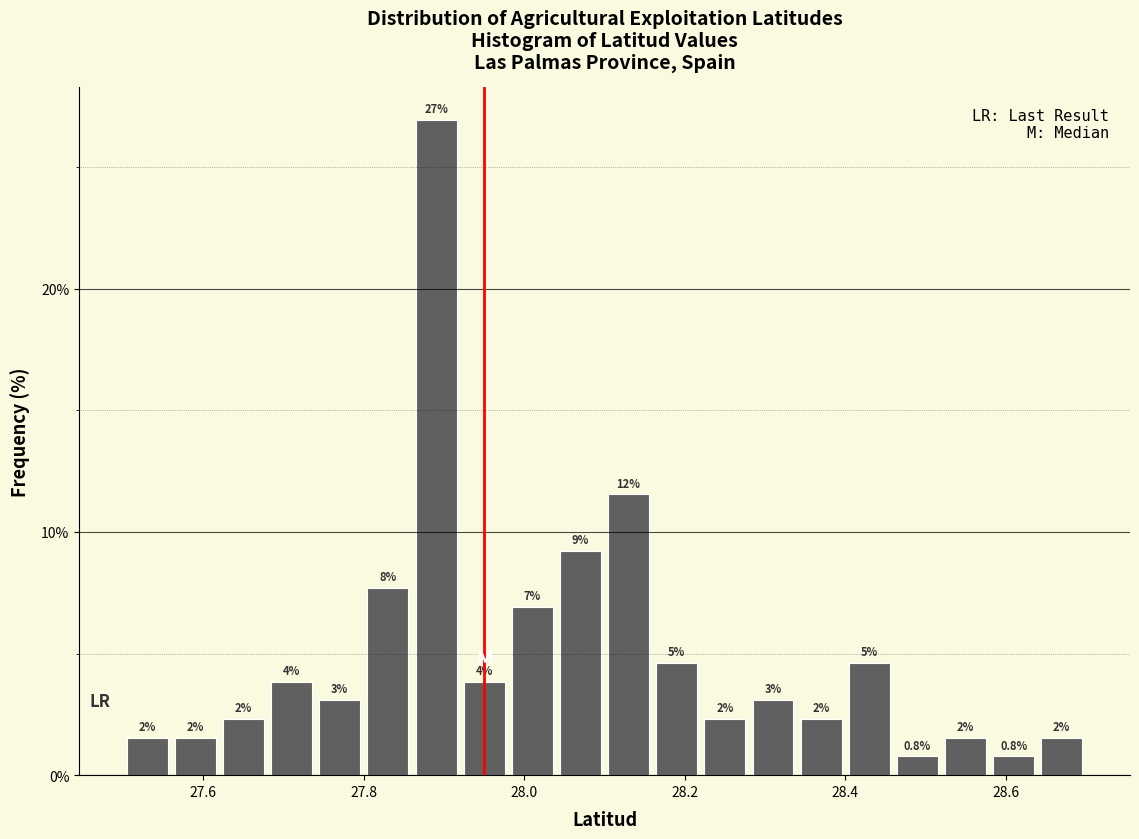

Read against the x-axis, roughly where is the centre of the tallest bar?

27.90